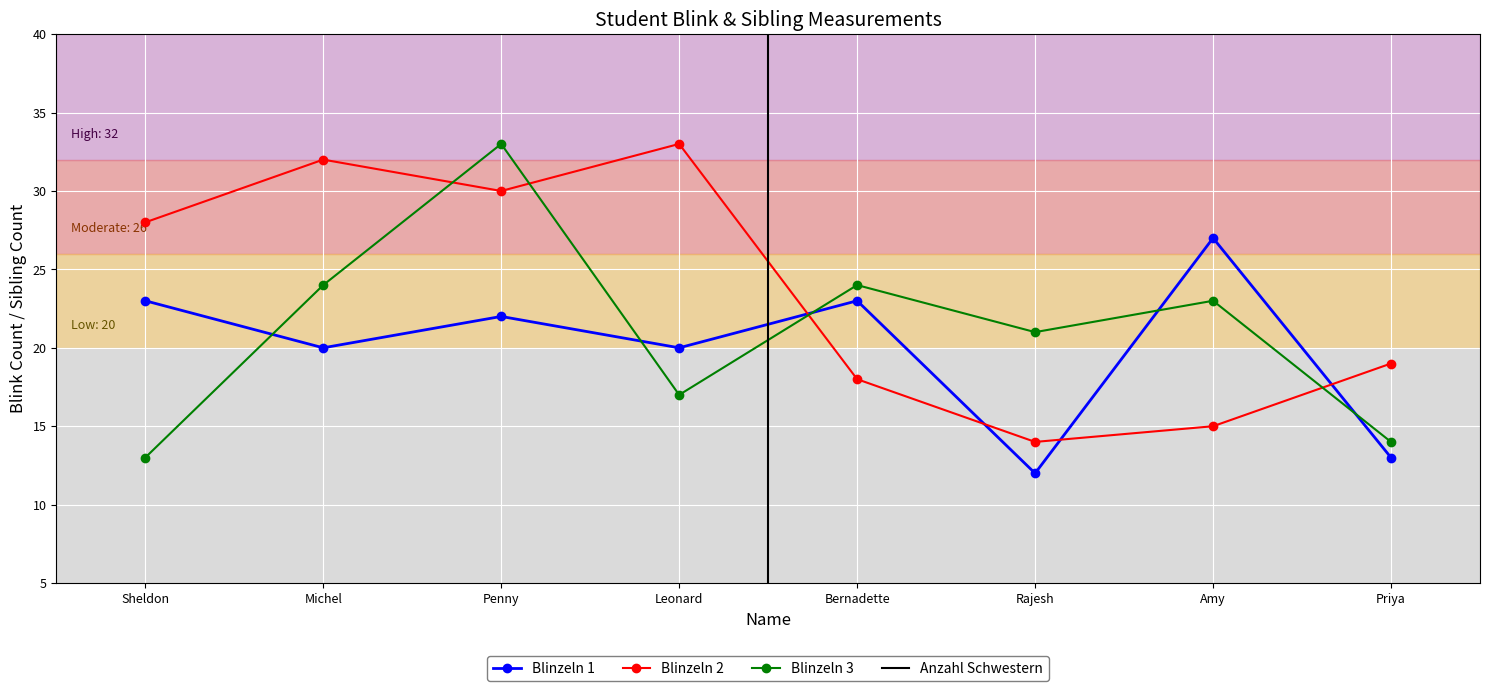

Reading left to right, extract all data points from this chart.

Blinzeln 1: 23	20	22	20	23	12	27	13
Blinzeln 2: 28	32	30	33	18	14	15	19
Blinzeln 3: 13	24	33	17	24	21	23	14
Anzahl Schwestern: 1	1	2	3	1	1	1	0